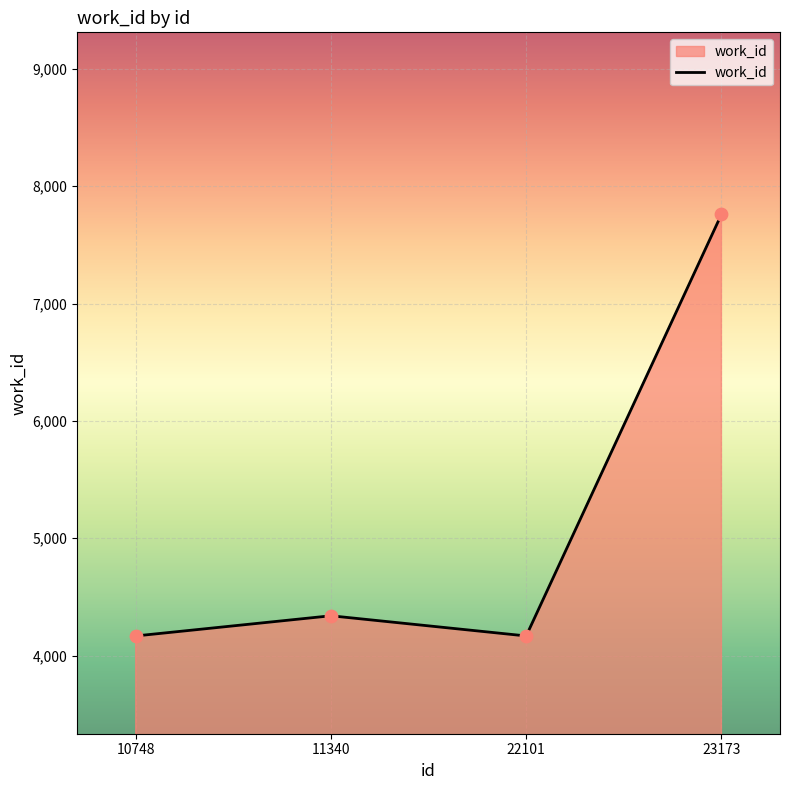

Approximately how many times larger is the value at 10748 compared to 11340?

1.0